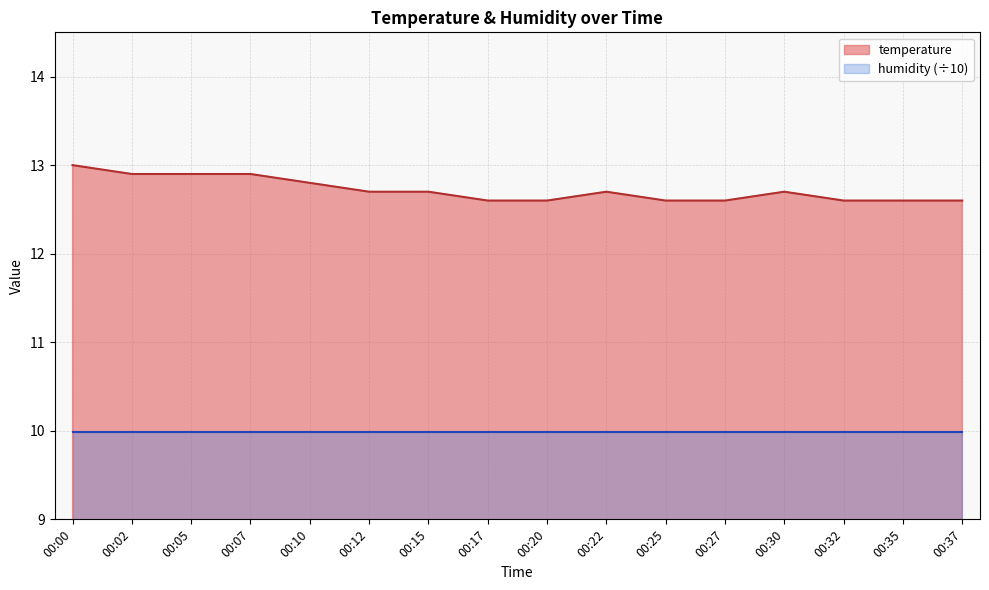

What is the change in value from 00:15 to 00:27?

-0.1